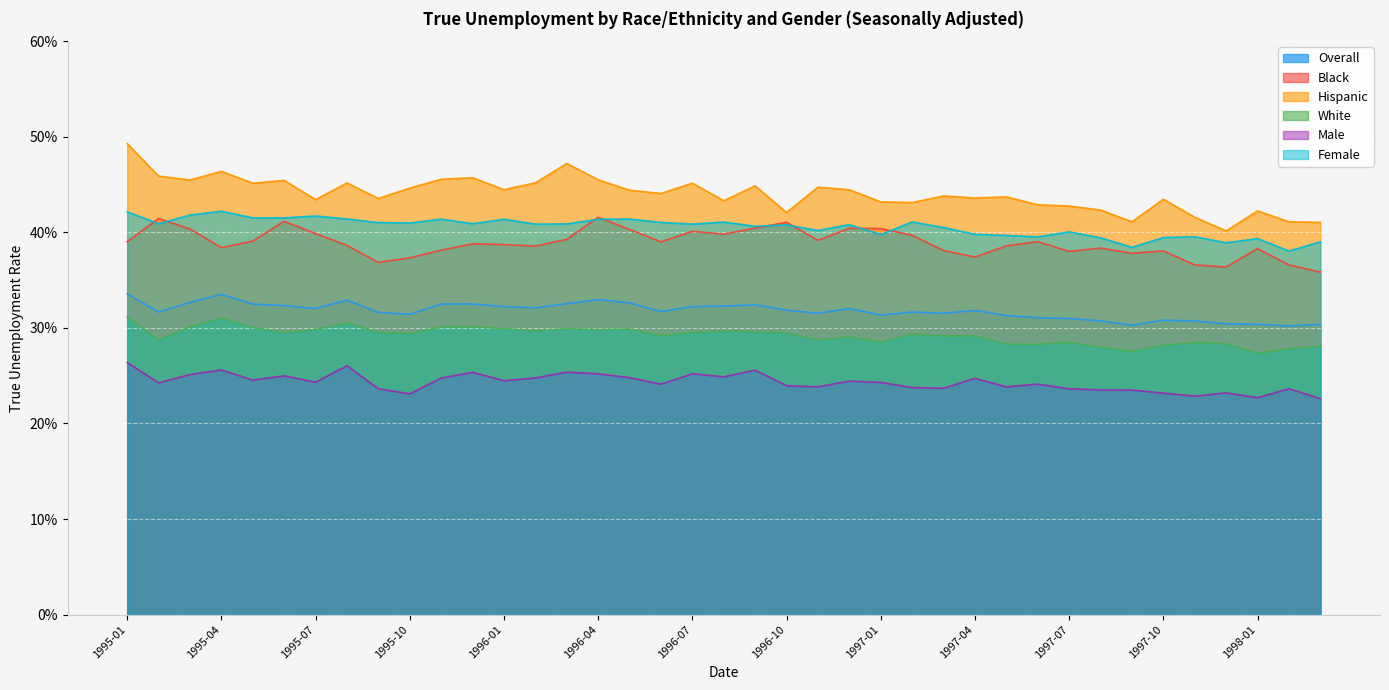

Rank the categories by Hispanic value from lowest to highest.

1997-12, 1998-03, 1997-09, 1998-02, 1997-11, 1996-10, 1998-01, 1997-08, 1997-07, 1997-06, 1997-02, 1997-01, 1996-08, 1995-07, 1997-10, 1995-09, 1997-04, 1997-05, 1997-03, 1996-06, 1996-05, 1996-12, 1996-01, 1995-10, 1996-11, 1996-09, 1995-05, 1996-07, 1995-08, 1996-02, 1995-06, 1995-03, 1996-04, 1995-11, 1995-12, 1995-02, 1995-04, 1996-03, 1995-01